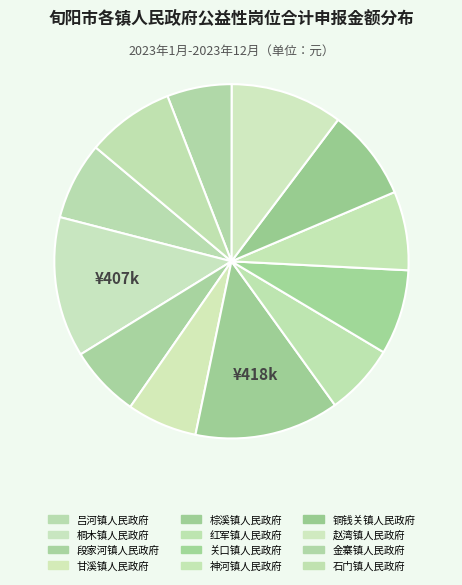

What percentage do 甘溪镇人民政府 and 石门镇人民政府 together represent?

14.4%